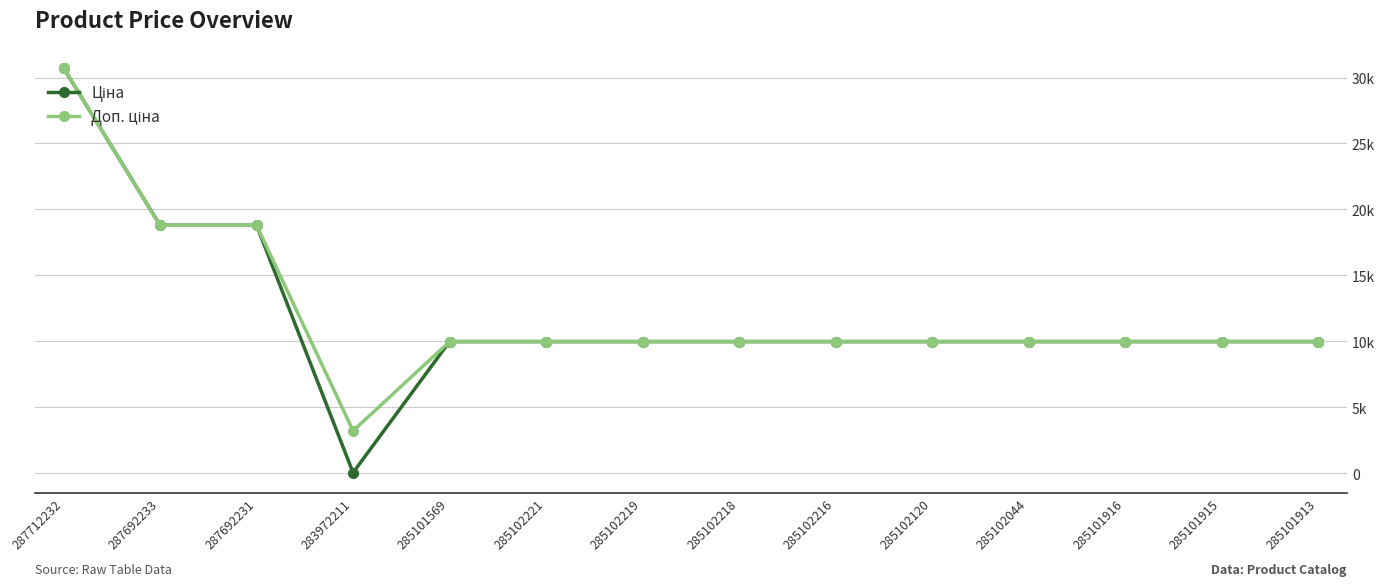

How many interior local valleys does the Ціна series have?

1